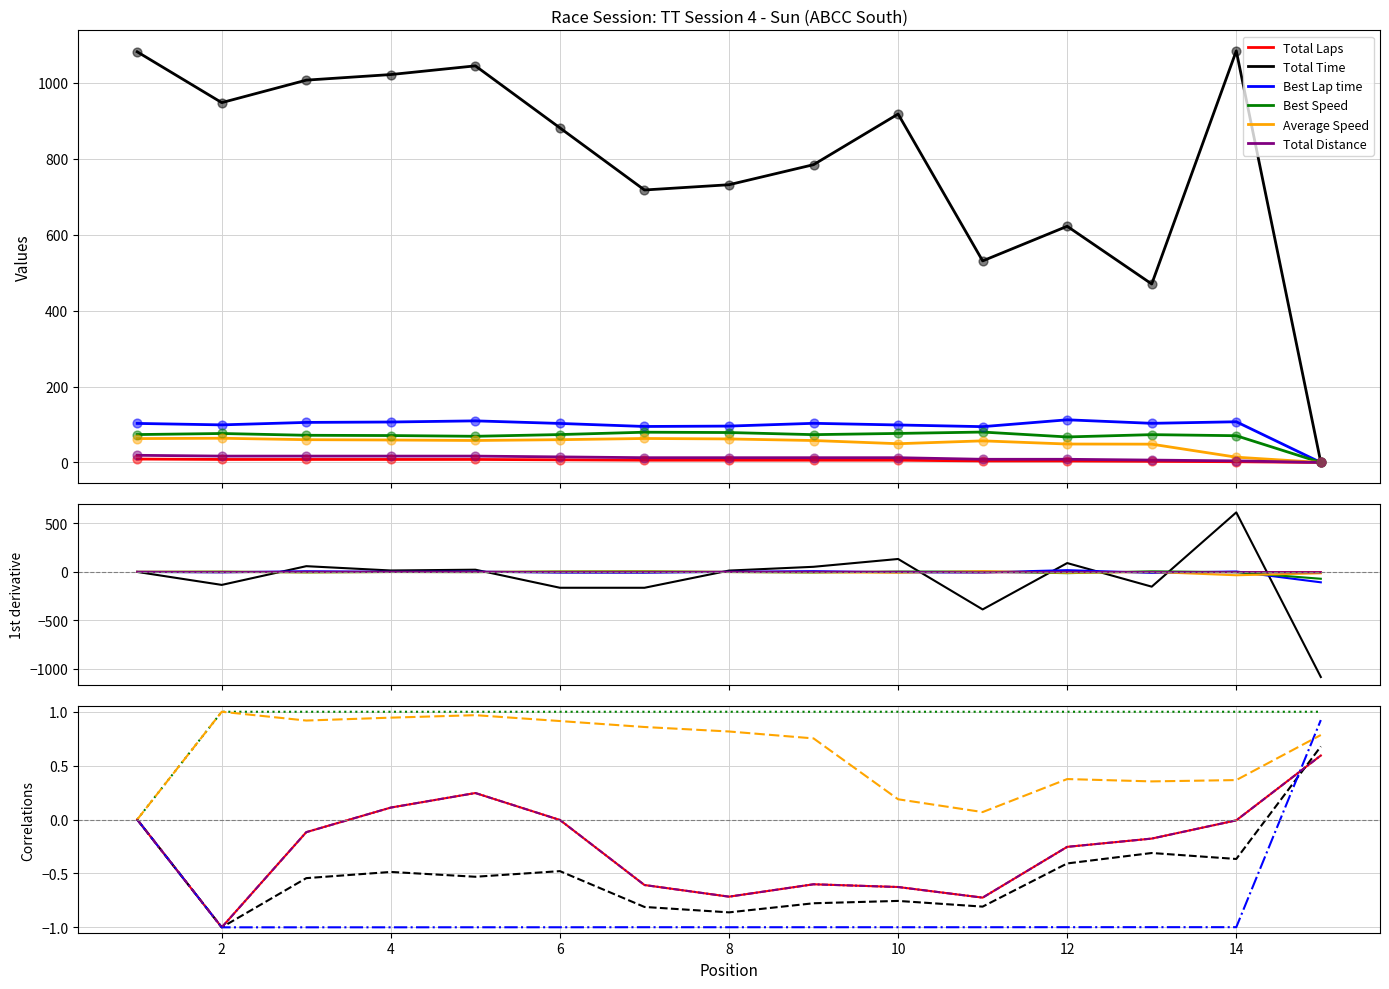

Which series reaches the minimum Y coordinate?

Total Time